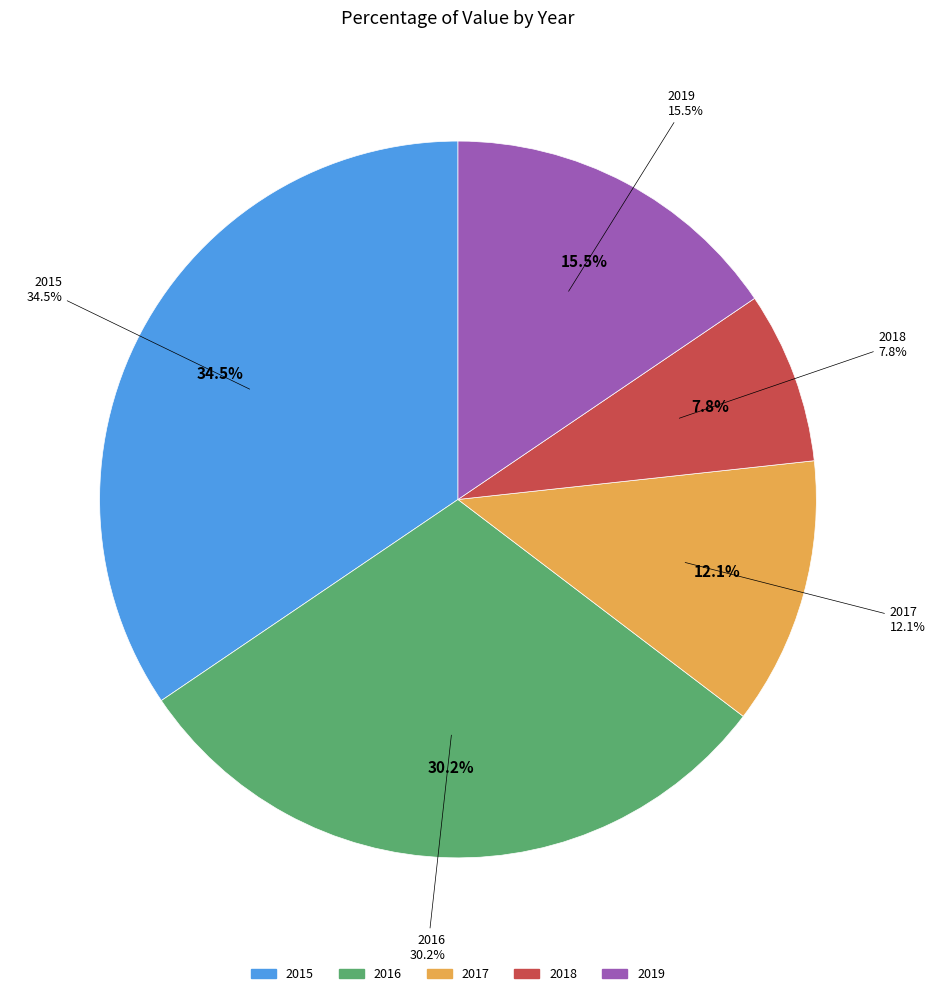

How many segments does this pie chart have?

5